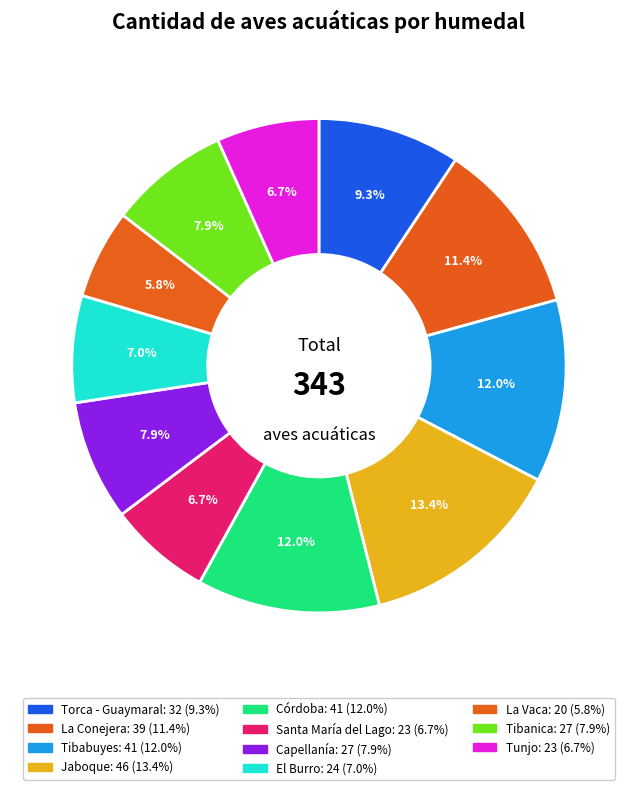

Which has a higher value, Tibanica or La Vaca?

Tibanica